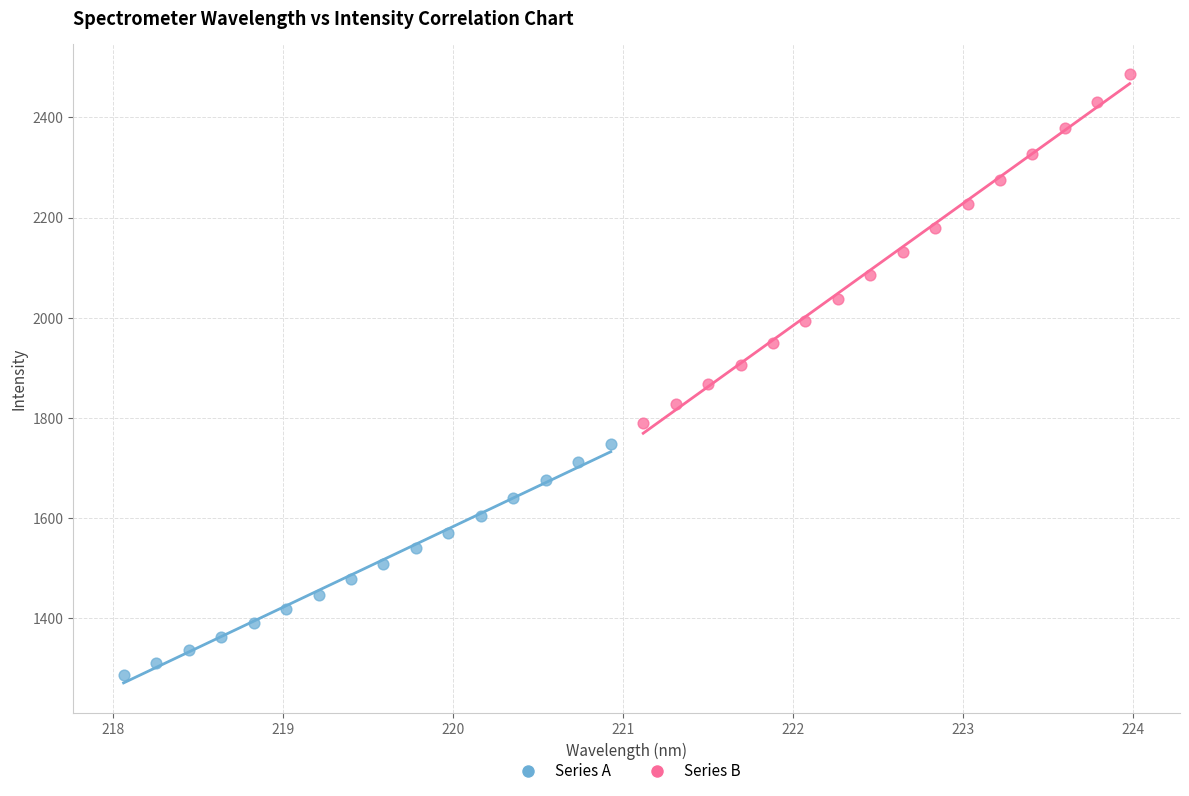

Which series has the widest spread of Y values?

Series B